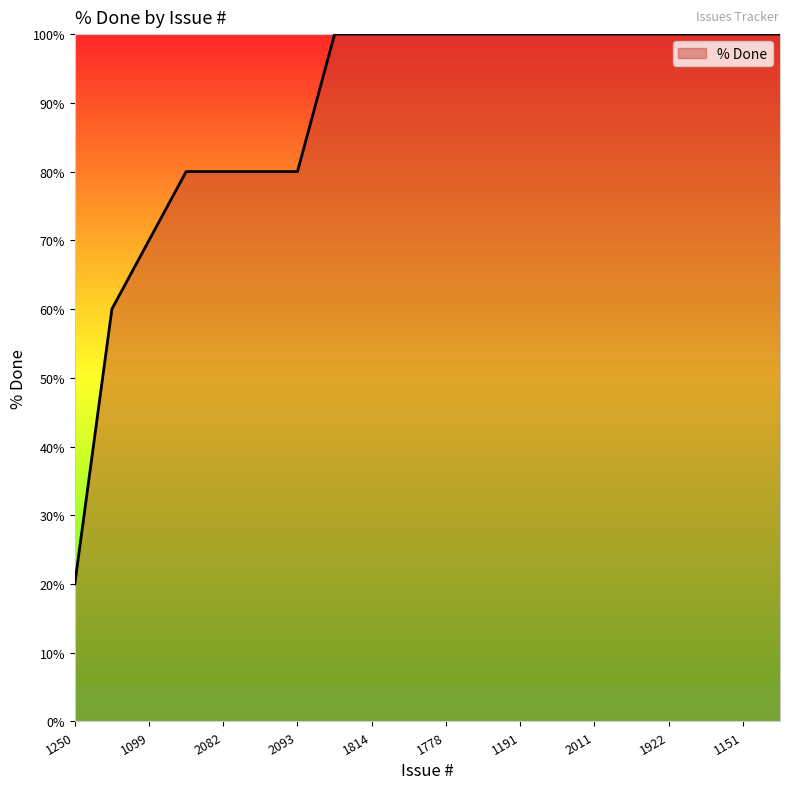

What is the minimum value shown in the chart?

20